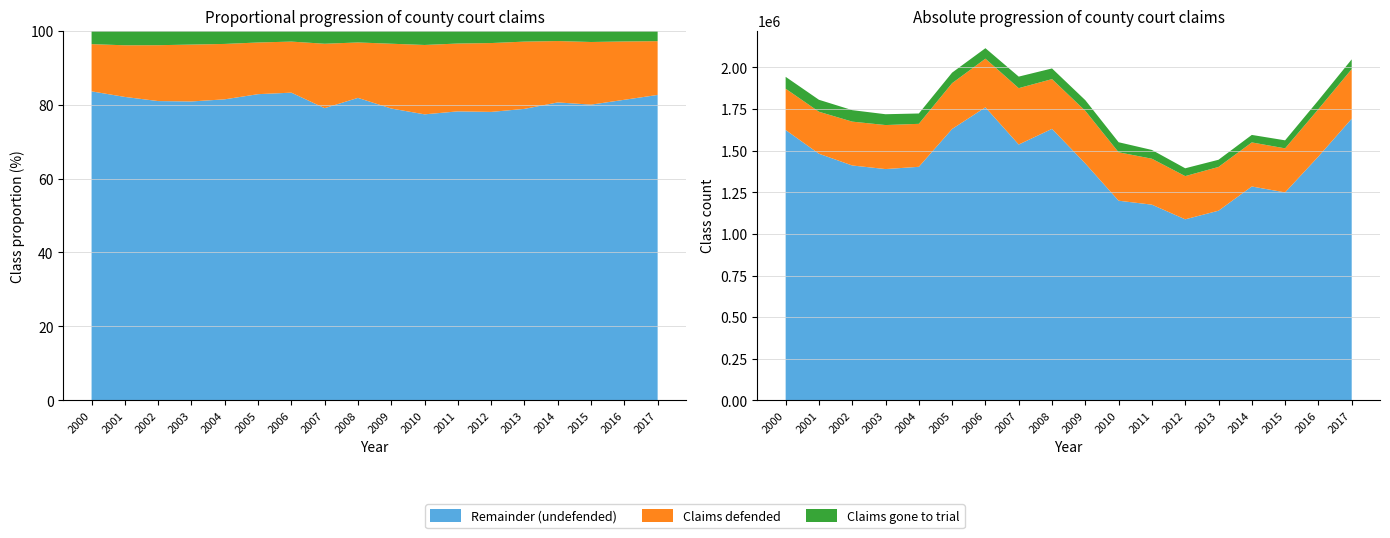

Reading left to right, list all the values displayed in this chart.

Total claims: 1943513	1805637	1743339	1718883	1723371	1968894	2115491	1944812	1993828	1803221	1550626	1504243	1394230	1445339	1594596	1562065	1802286	2048446
Claims defended: 248167	252176	263384	264379	258096	275138	292115	338616	298796	315963	290889	275918	259585	262872	264701	264545	284315	297936
Claims gone to trial: 71233	71763	68901	65026	62201	63367	62968	69248	63981	64078	60303	52660	46993	43093	45062	48192	52926	58502